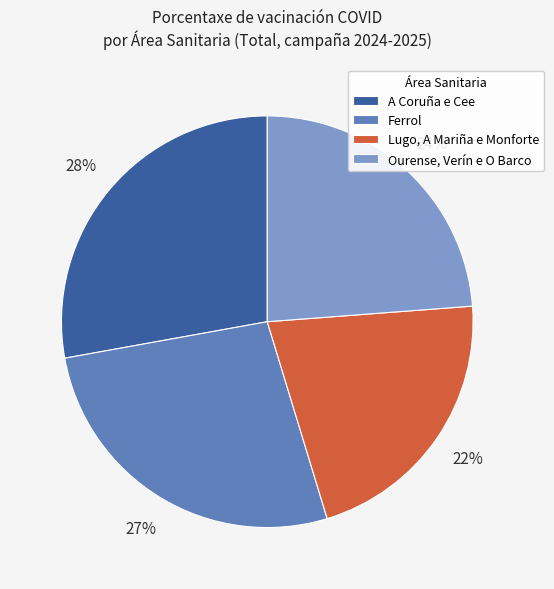

Is there a majority slice in this chart?

No